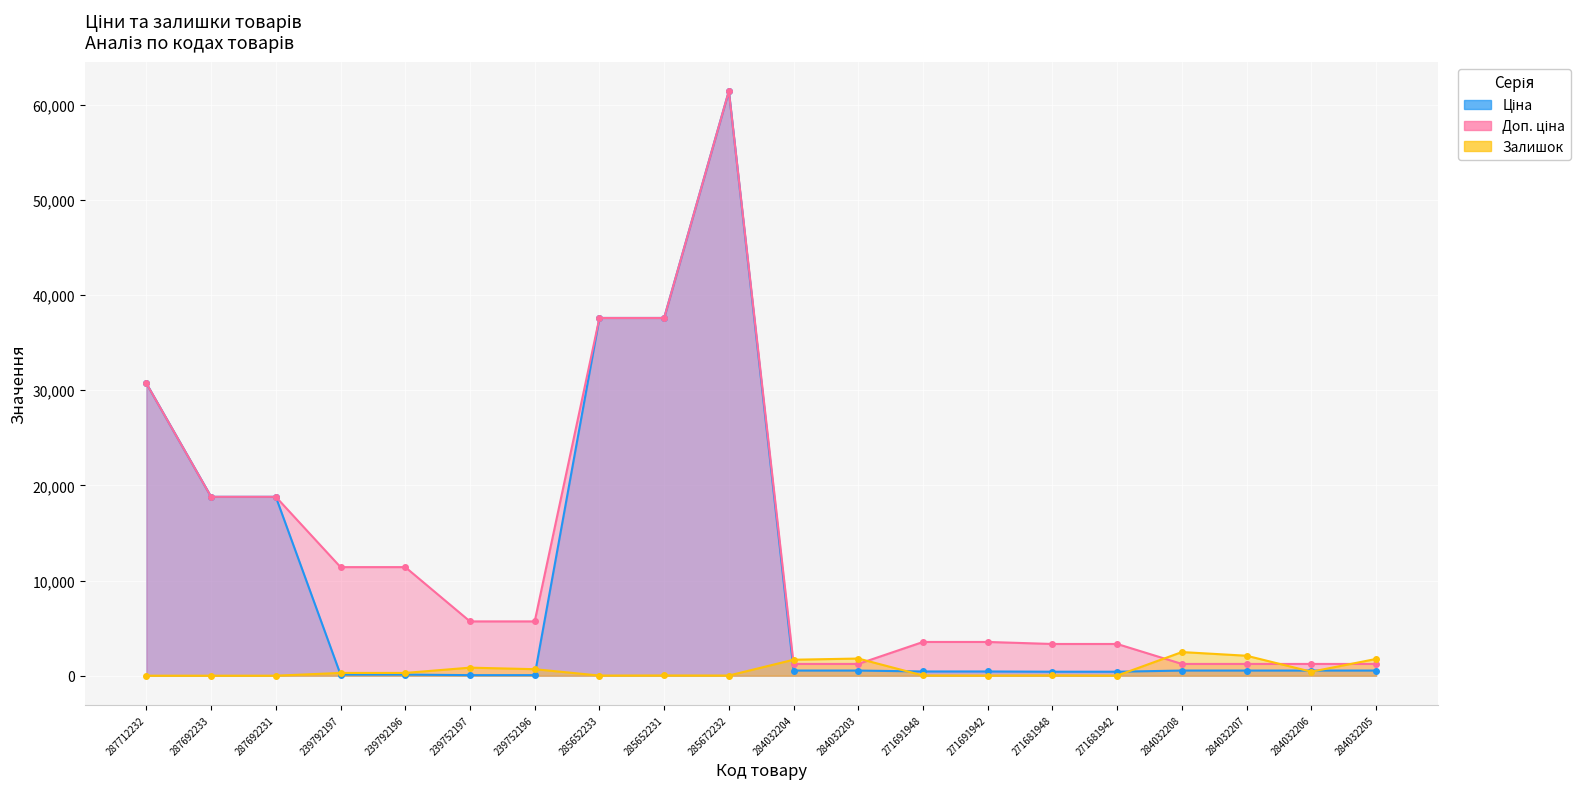

How many times do Ціна and Залишок cross each other?

7